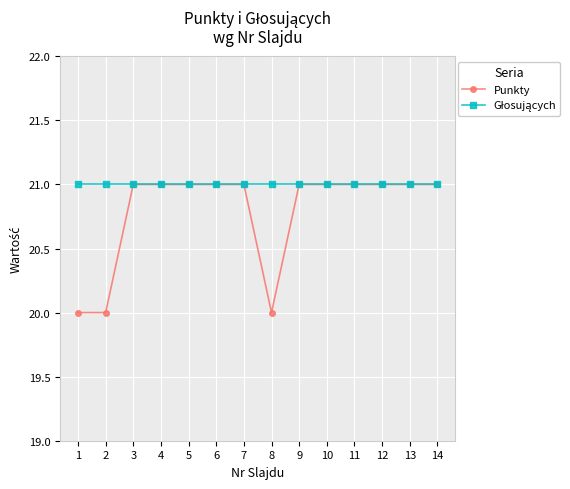

Which series has the widest spread of values?

Punkty